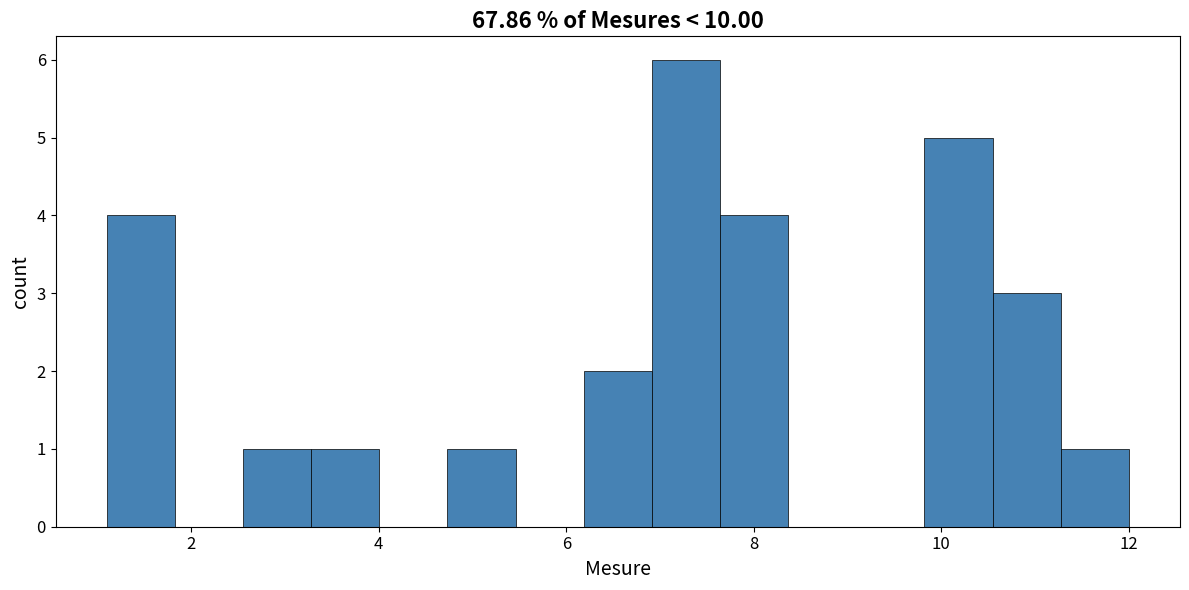

Around what value on the x-axis is the tallest bar? Give the approximate position of its centre, as read against the axis.

7.2